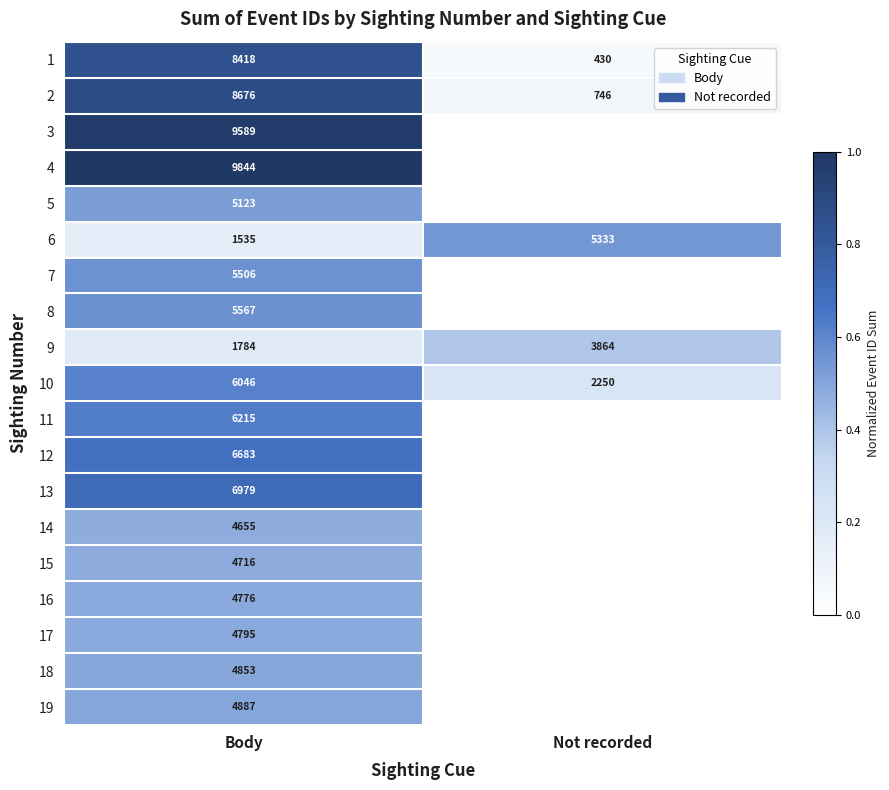

Is the value of 16 at Body greater than the value of 7 at Body?

No